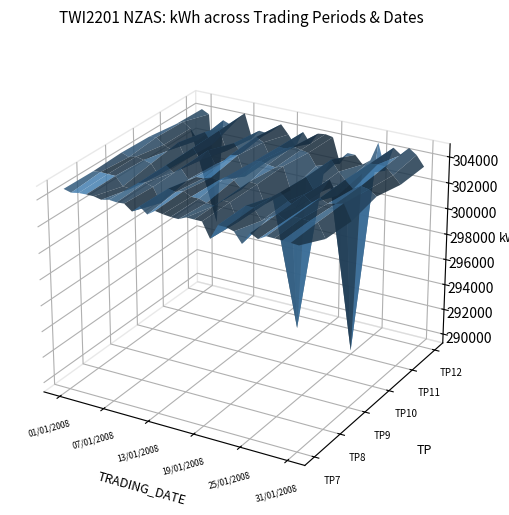

Reading right to left, extract all data points from this chart.

TP7: 30=304566	29=304610	28=304646	27=304653	26=304670	25=304326	24=304618	23=303704	22=304472	21=304640	20=304651	19=303526	18=304645	17=304649	16=304663	15=304405	14=304427	13=304497	12=304595	11=304201	10=304665	9=304156	8=304599	7=304561	6=304615	5=304481	4=304609	3=304611	2=304585	1=304477	0=304629
TP8: 30=303590	29=304668	28=304622	27=304655	26=304653	25=304254	24=304598	23=304204	22=303828	21=304646	20=304657	19=303322	18=304641	17=304651	16=304125	15=304197	14=304379	13=304387	12=304671	11=304473	10=304596	9=303400	8=304461	7=304649	6=304485	5=303930	4=303982	3=304633	2=304647	1=304663	0=304593
TP9: 30=303458	29=304638	28=304474	27=304362	26=304641	25=304156	24=304595	23=303512	22=303874	21=304400	20=303954	19=303246	18=304605	17=304665	16=303959	15=304521	14=304647	13=304259	12=304318	11=304151	10=304106	9=303804	8=304523	7=304059	6=304485	5=303614	4=304355	3=304503	2=304635	1=304471	0=304693
TP10: 30=303906	29=304312	28=304418	27=304064	26=304637	25=303292	24=304396	23=303348	22=303336	21=304212	20=292370	19=302926	18=304617	17=304400	16=304473	15=304627	14=304415	13=303208	12=304675	11=304565	10=303874	9=303614	8=304553	7=303666	6=304509	5=303494	4=304667	3=303994	2=304233	1=304689	0=304615
TP11: 30=303428	29=304012	28=304557	27=304572	26=304510	25=303616	24=289591	23=302761	22=303386	21=304178	20=302945	19=303444	18=304325	17=304412	16=304559	15=304279	14=304262	13=303220	12=304370	11=304667	10=303978	9=303162	8=303820	7=303104	6=304563	5=303312	4=304182	3=303412	2=304223	1=304621	0=304317
TP12: 30=303458	29=304226	28=304640	27=303976	26=304410	25=302515	24=304548	23=303061	22=302613	21=303232	20=303250	19=302299	18=304234	17=304340	16=304261	15=303358	14=304134	13=302896	12=303702	11=304375	10=303812	9=303444	8=303504	7=302774	6=304631	5=304042	4=303502	3=303722	2=295394	1=303956	0=304246